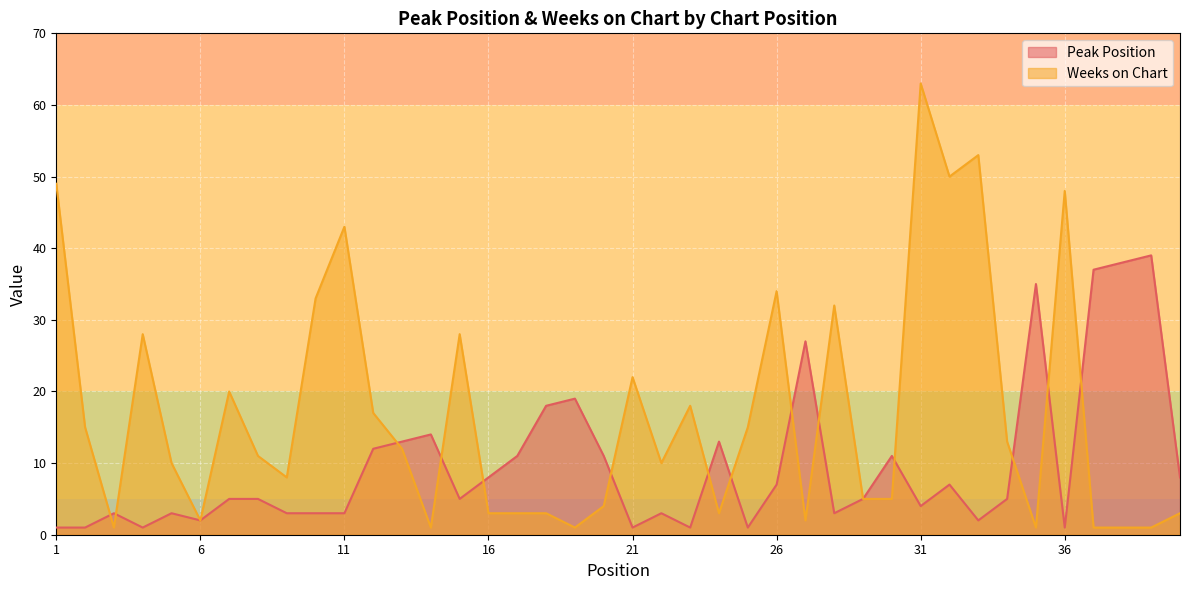

What is the total value across all series at 26?

41